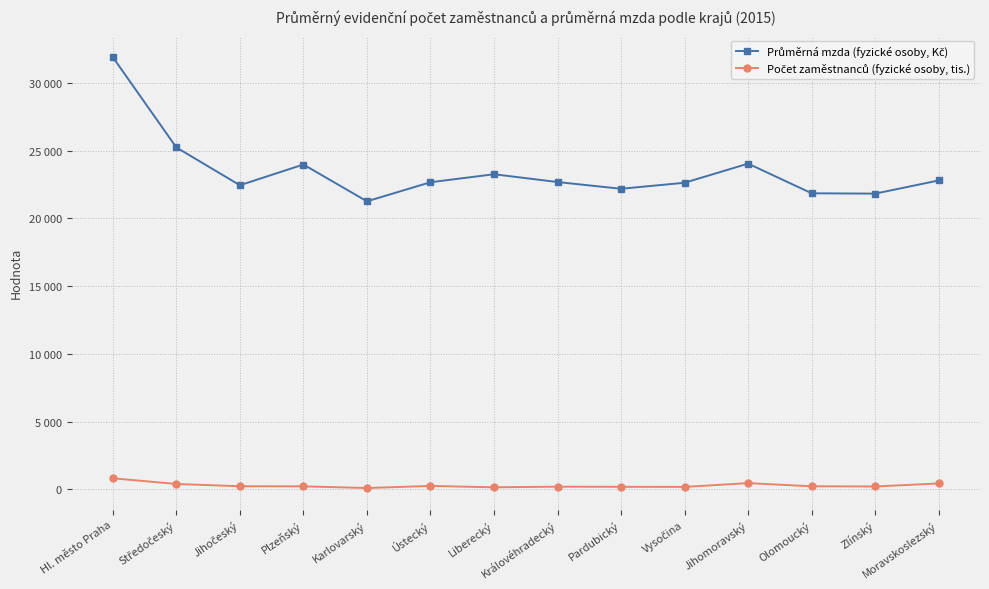

What is the difference between the maximum and second lowest values in the Počet zaměstnanců (fyzické osoby, tis.) series?

664.9